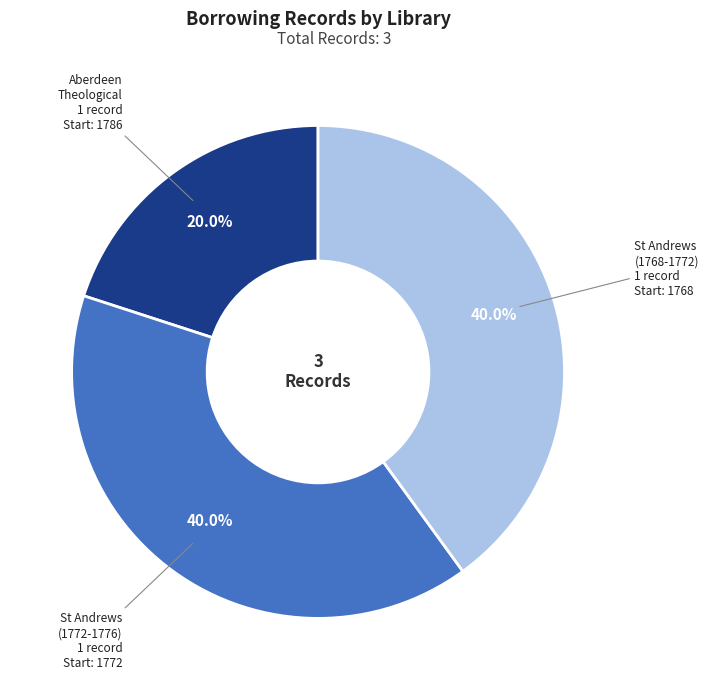

Does any single category account for the majority?

No